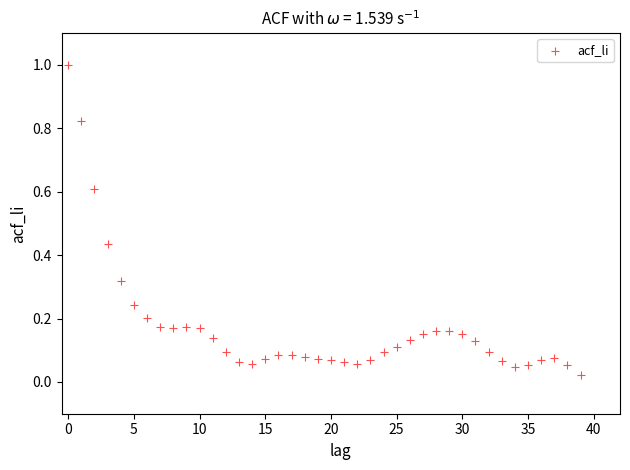

What is the range of Y values (max minus min)?

1.0